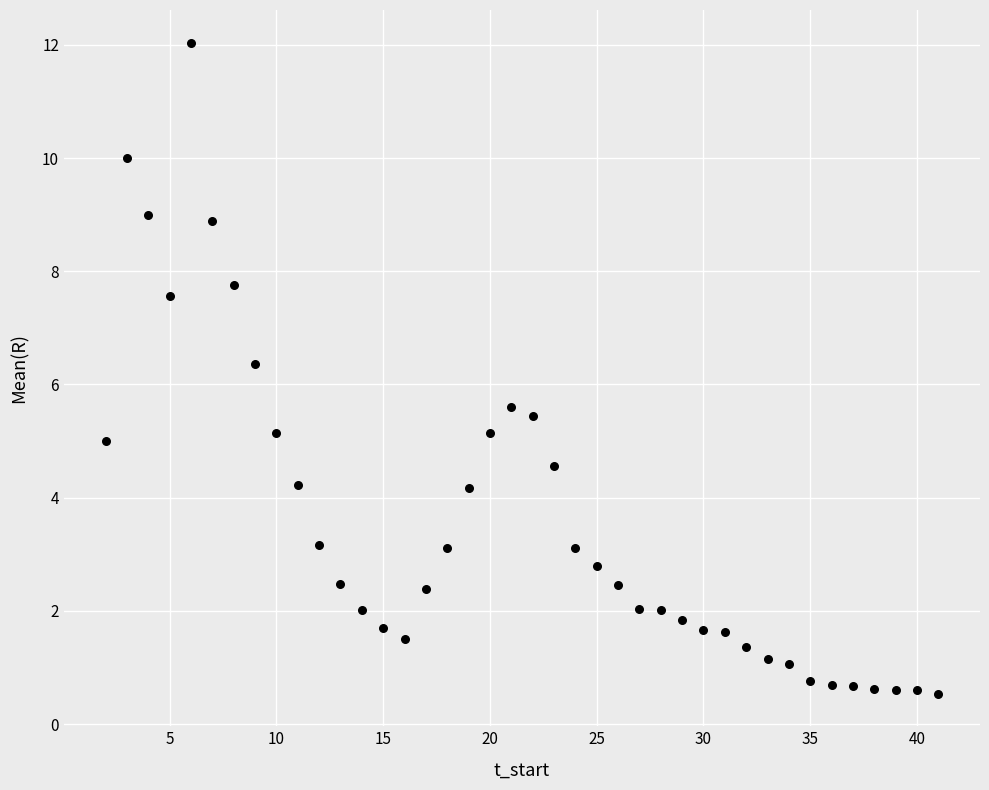

What is the range of Y values (max minus min)?

11.5